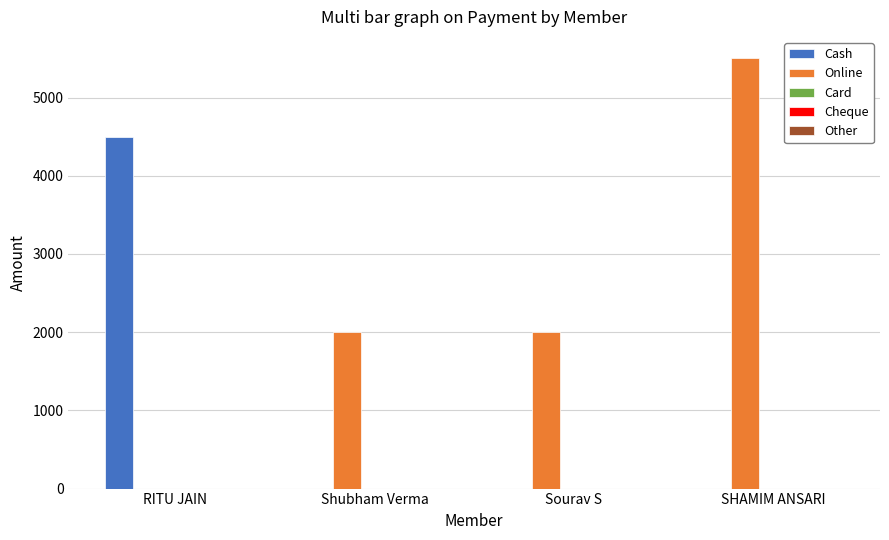

What is the maximum value shown in the chart?

5500